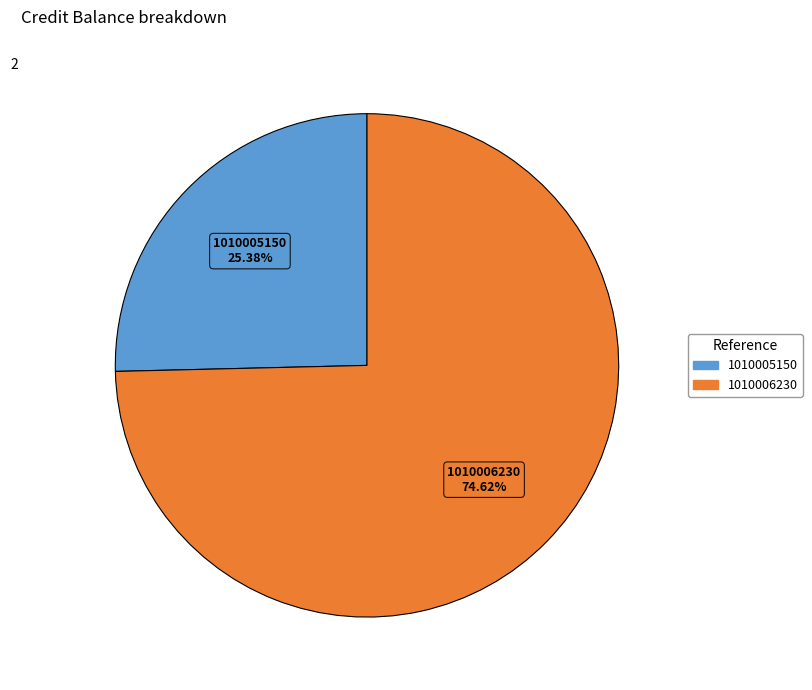

How many segments does this pie chart have?

2